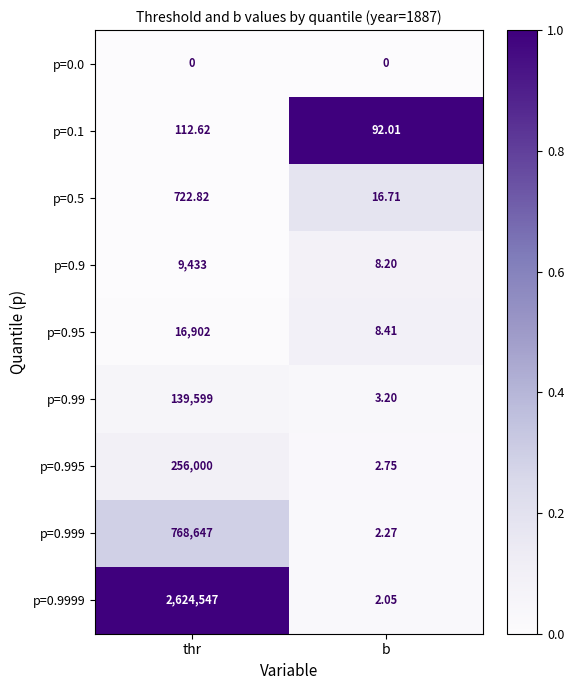

Is the value of p=0.95 at thr greater than the value of p=0.99 at thr?

No